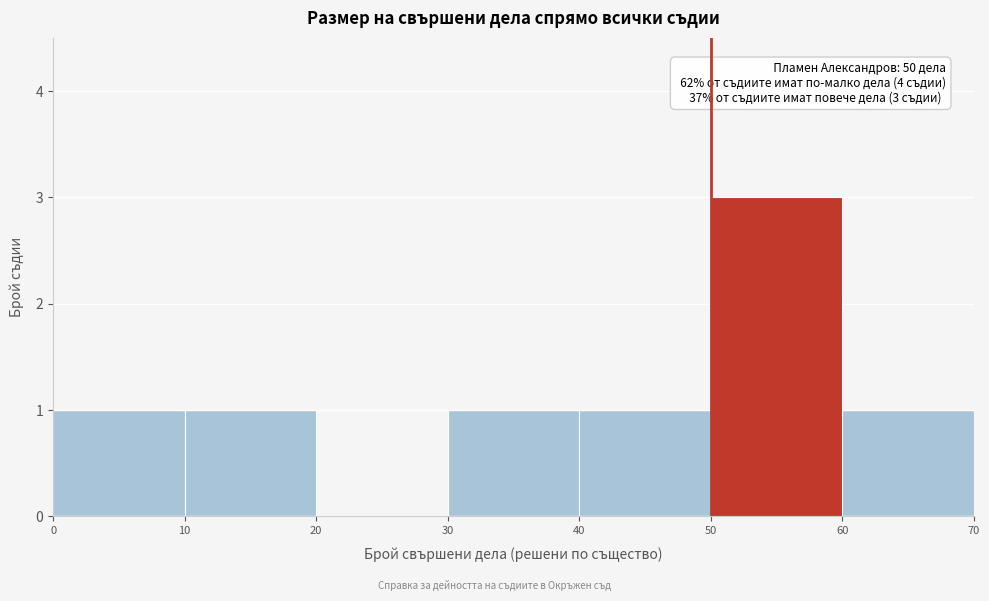

Over which range of the x-axis is the bar tallest?

50 to 60